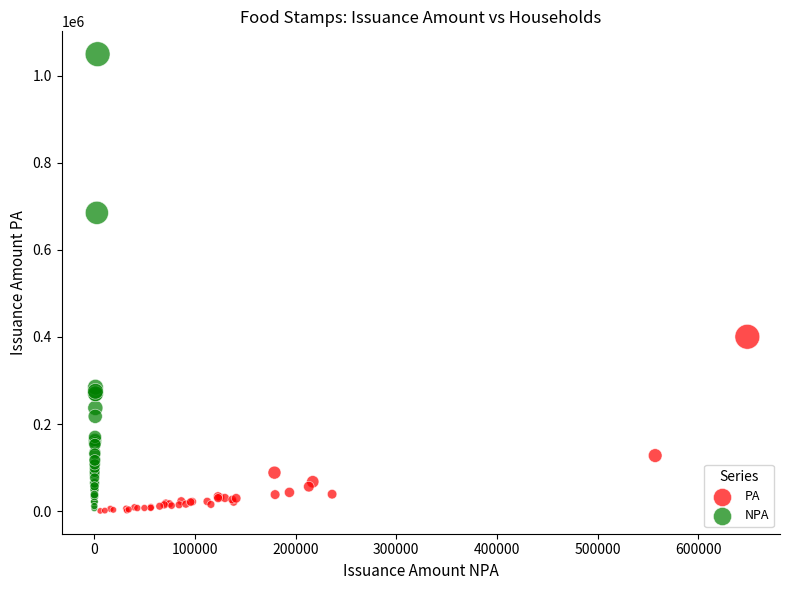

Which series contains the highest Y value?

NPA